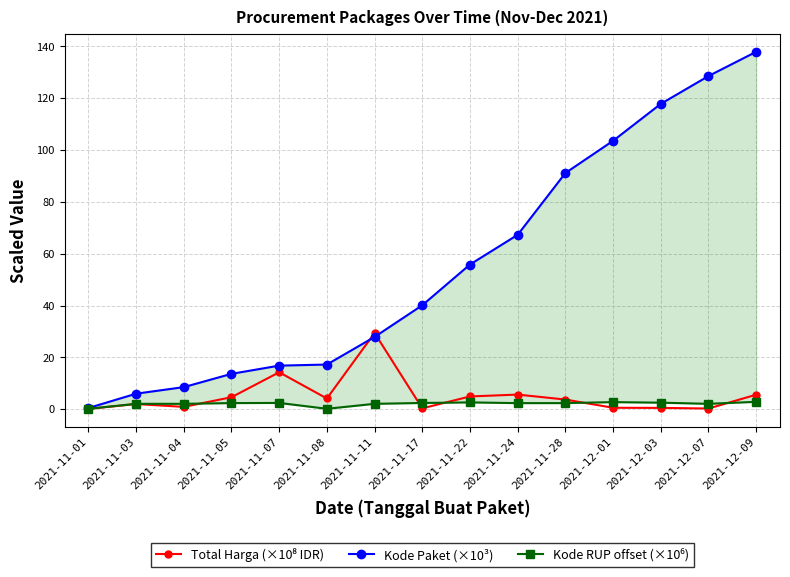

What is the label of the 9th point from the left?

2021-11-22